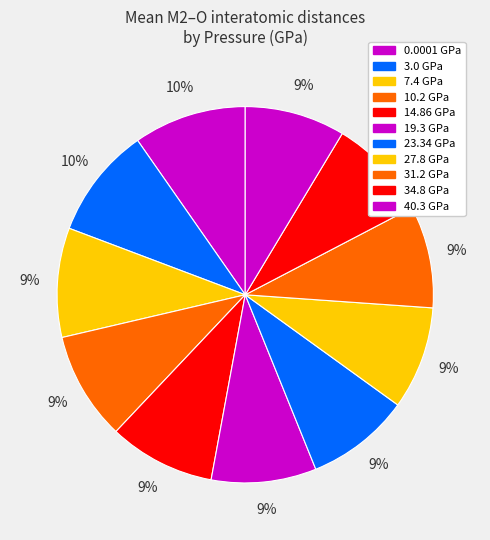

Count the number of slices in the pie.

11